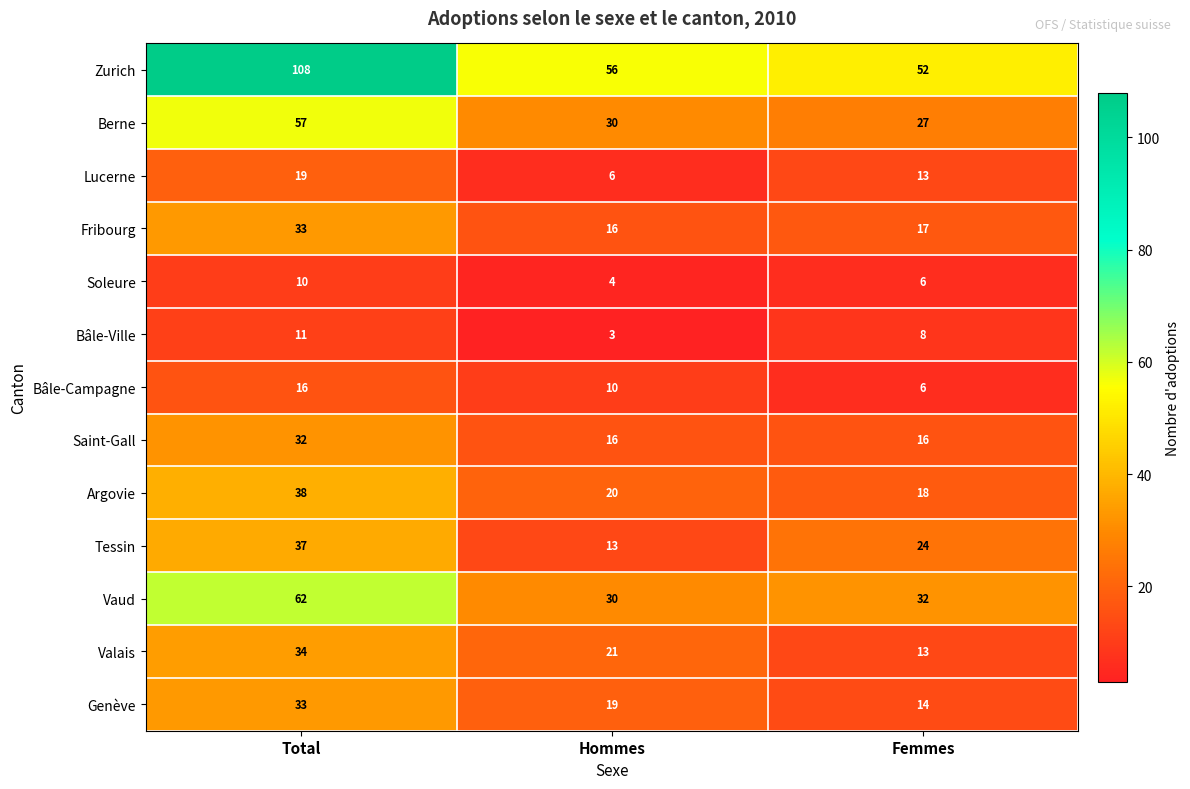

What is the average value of the Lucerne series?

13